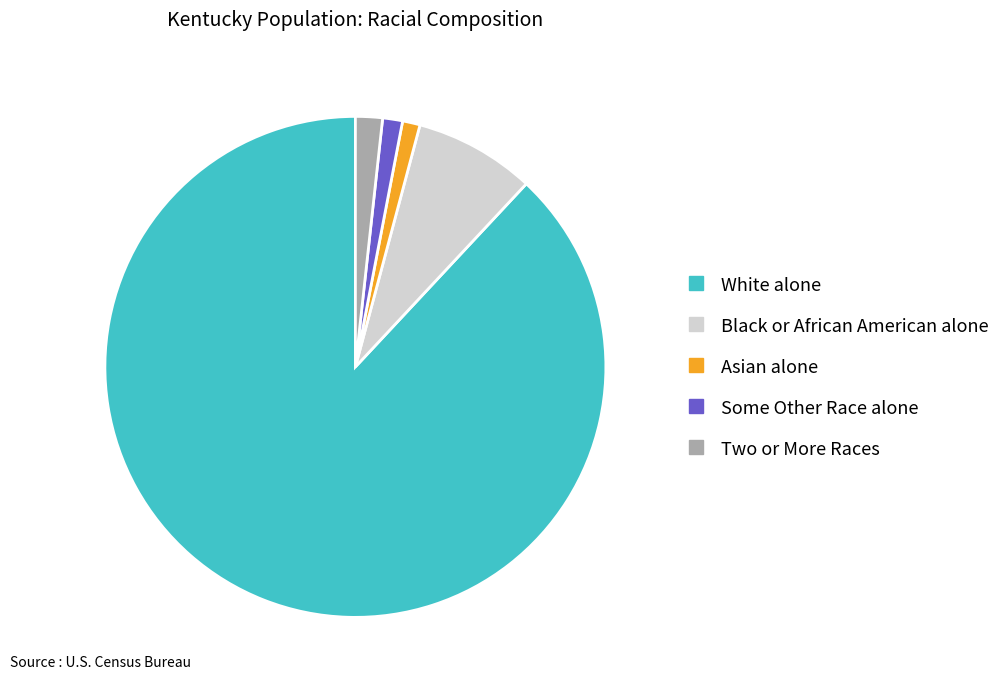

What is the ratio of the value at Black or African American alone to the value at Two or More Races?

4.5